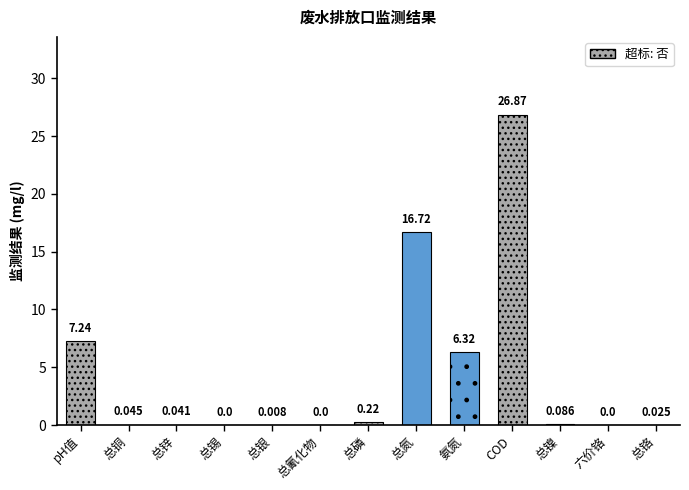

True or false: the data shows 0.0 at 总银.

True